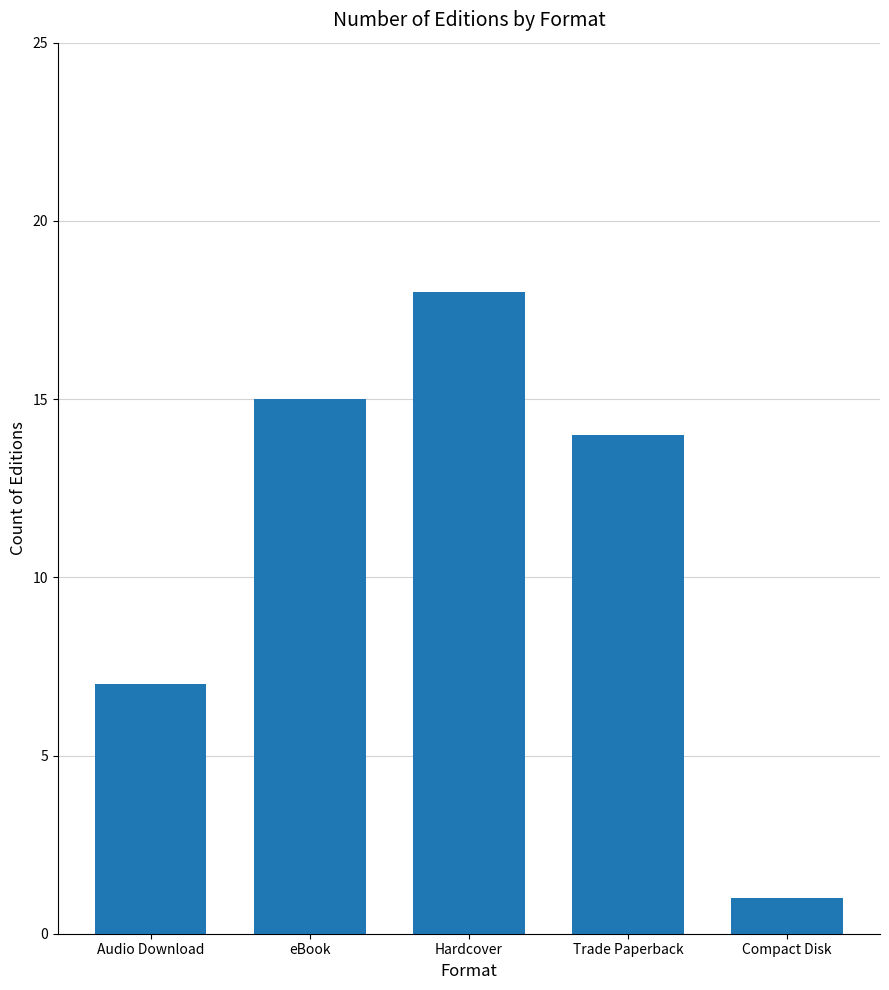

True or false: the data shows 7 at Audio Download.

True